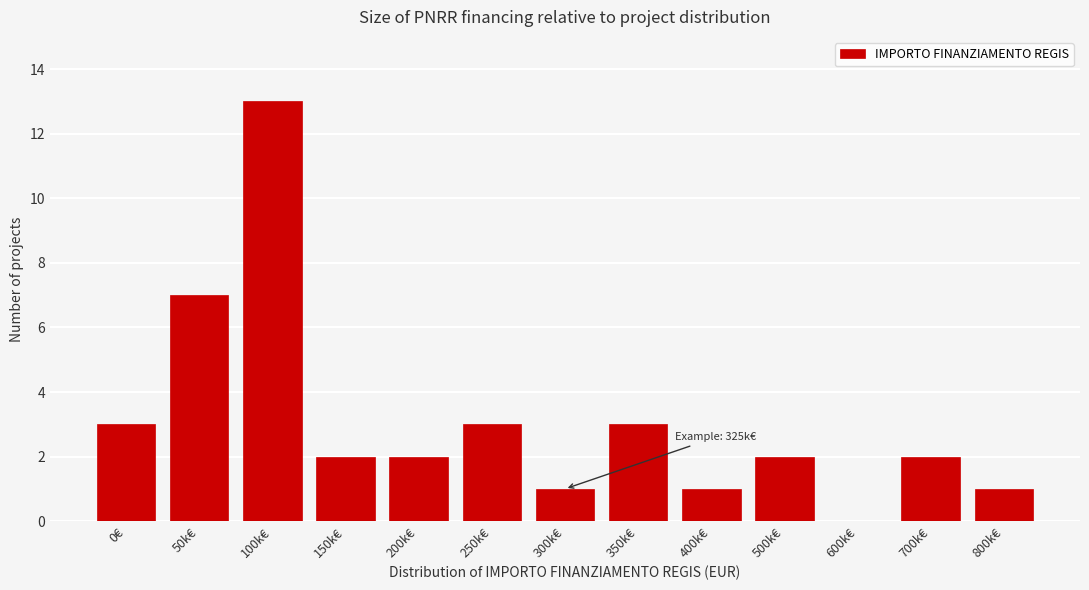

Reading right to left, what are all the values shown in this chart?

800k€=1	700k€=2	600k€=0	500k€=2	400k€=1	350k€=3	300k€=1	250k€=3	200k€=2	150k€=2	100k€=13	50k€=7	0€=3